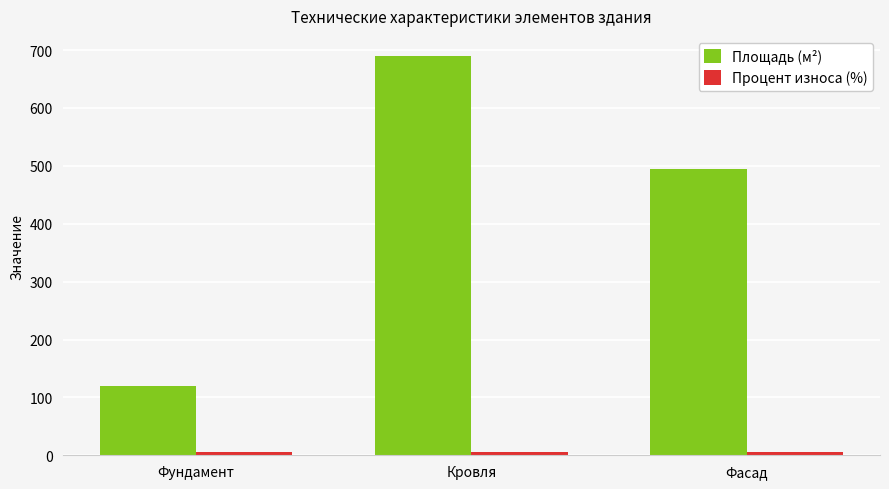

At which category is the sum across all series the highest?

Кровля